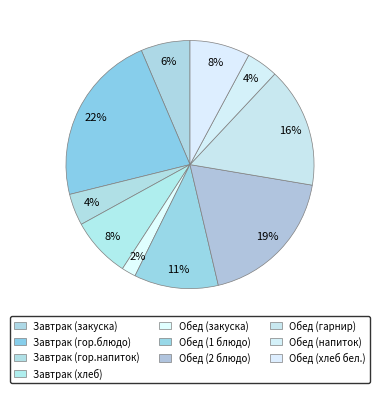

What is the ratio of the value at Обед (1 блюдо) to the value at Обед (закуска)?

5.9